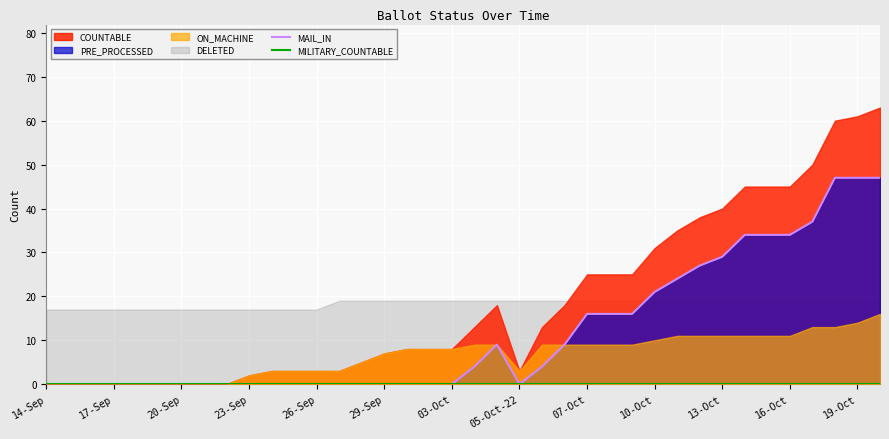

The value of MAIL_IN at 10-Oct is -32. True or false?

False